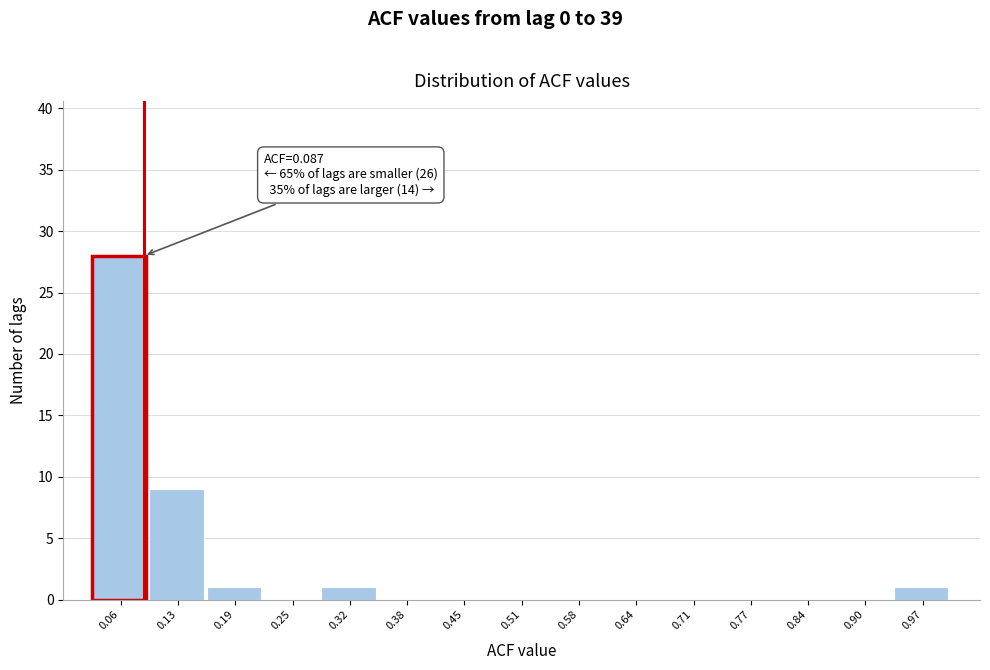

Over which range of the x-axis is the bar tallest?

0.03 to 0.09